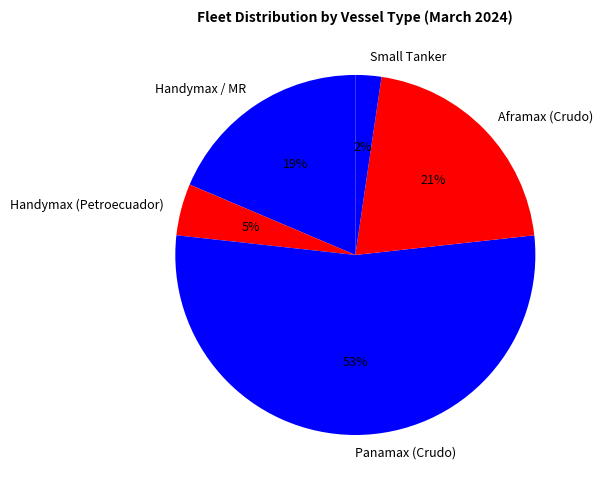

True or false: Aframax (Crudo) accounts for 21% of the total.

True